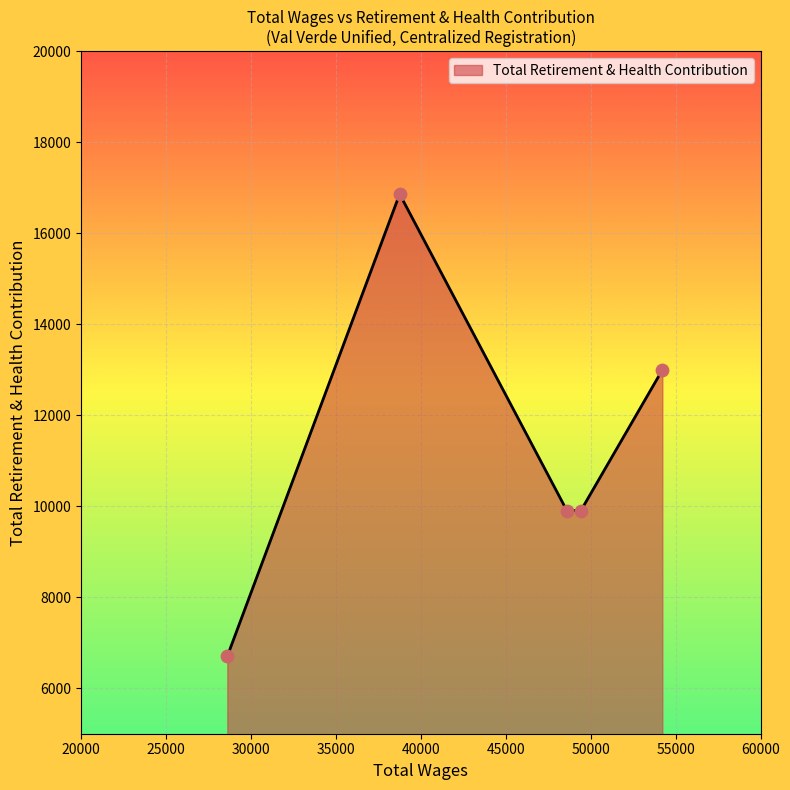

What is the minimum value shown in the chart?

6702